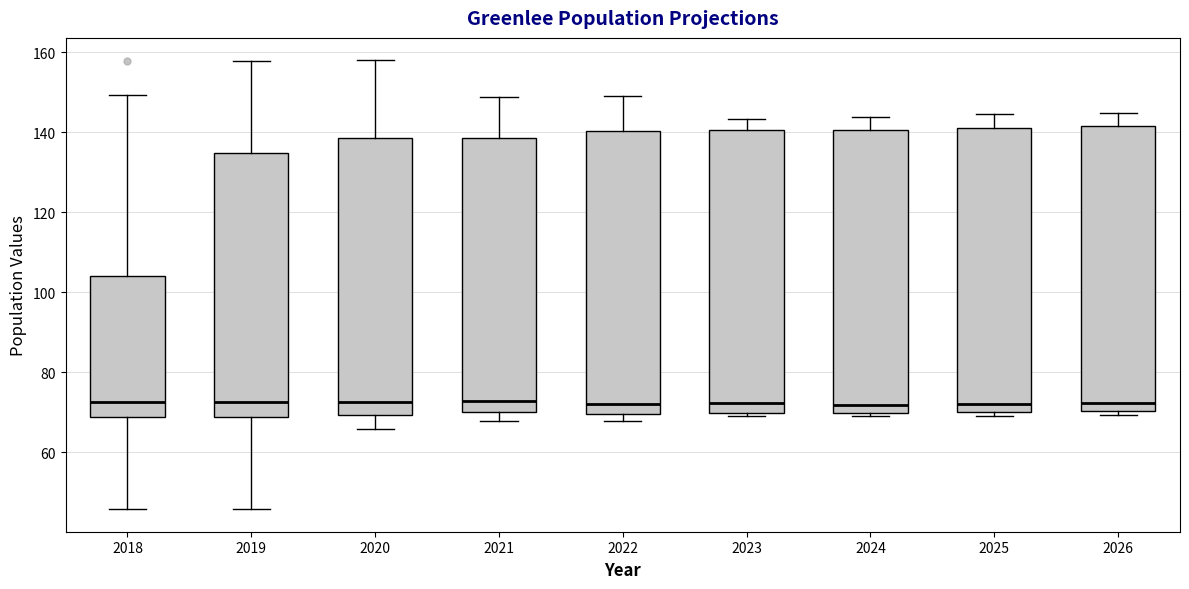

Where does the upper whisker of the box at x = 2022 end on the y-axis? The values are not printed on the chart, so give them approximately, as read against the axis.

148